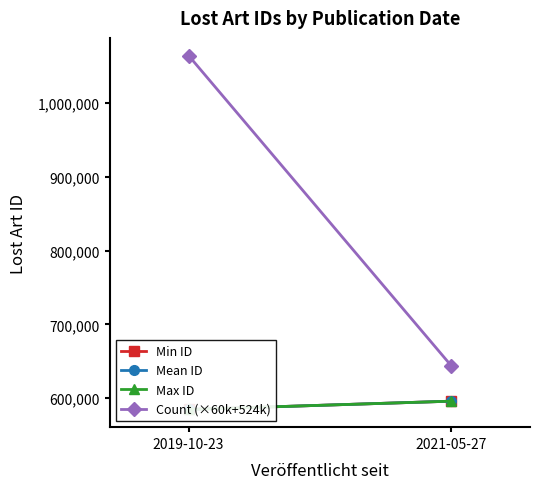

At which label is Mean ID closest to 590341?

2019-10-23